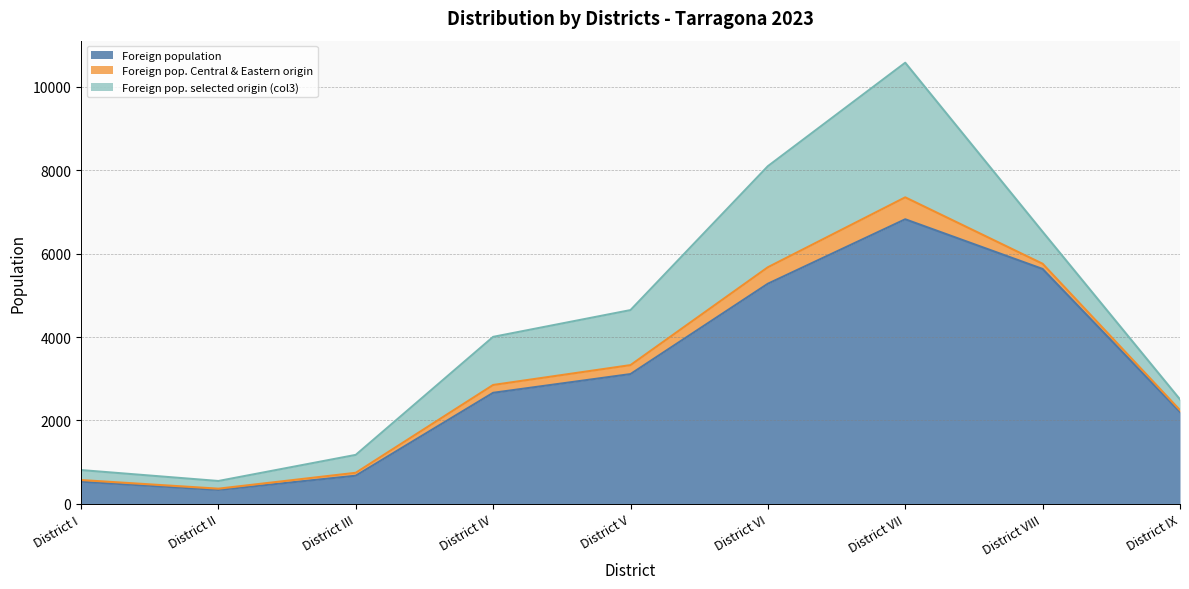

How many values in the Foreign population series are below 2663?

4